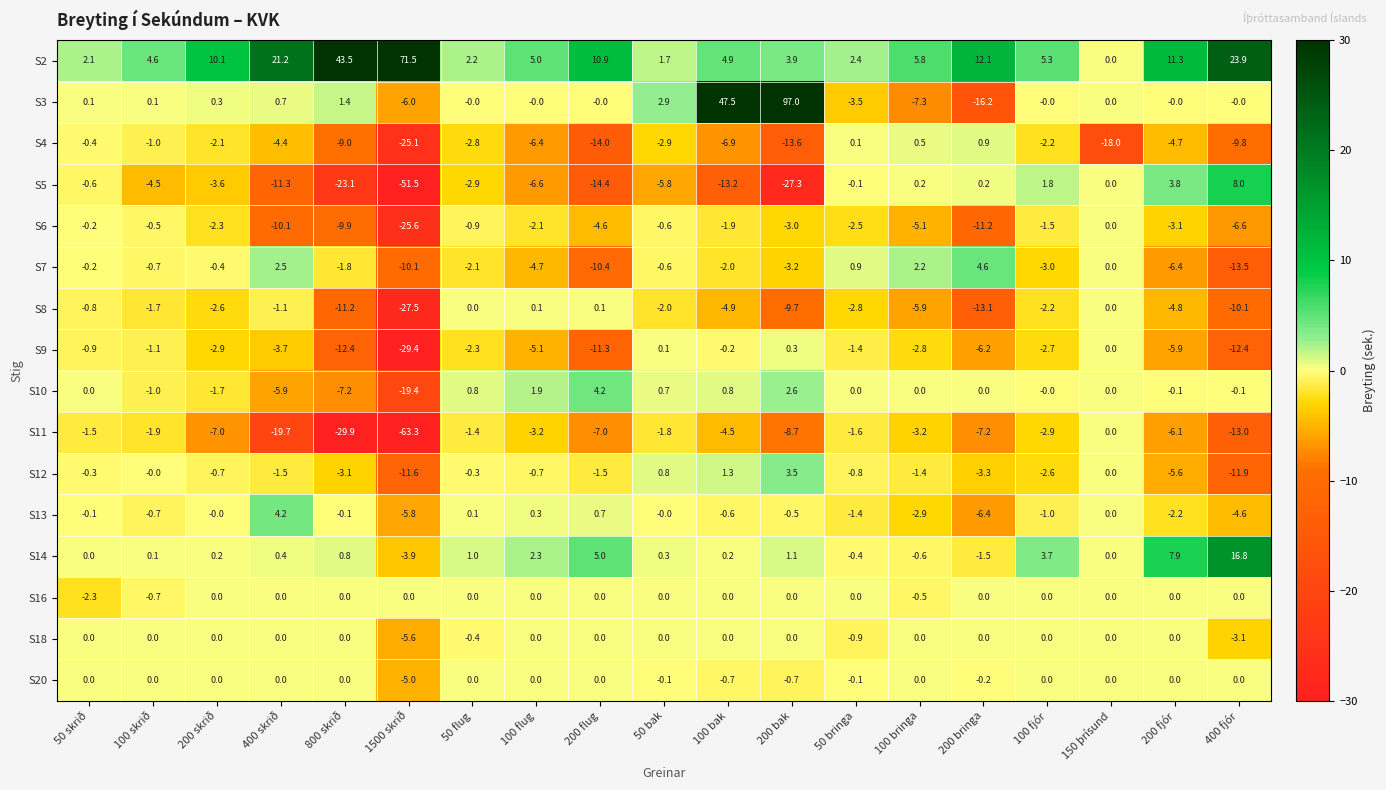

Is the value of S11 at 100 bringa greater than the value of S2 at 150 þrísund?

No